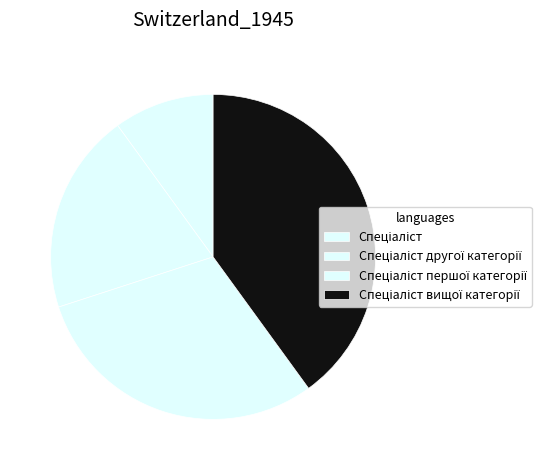

Rank the categories by value from highest to lowest.

Спеціаліст вищої категорії, Спеціаліст першої категорії, Спеціаліст другої категорії, Спеціаліст